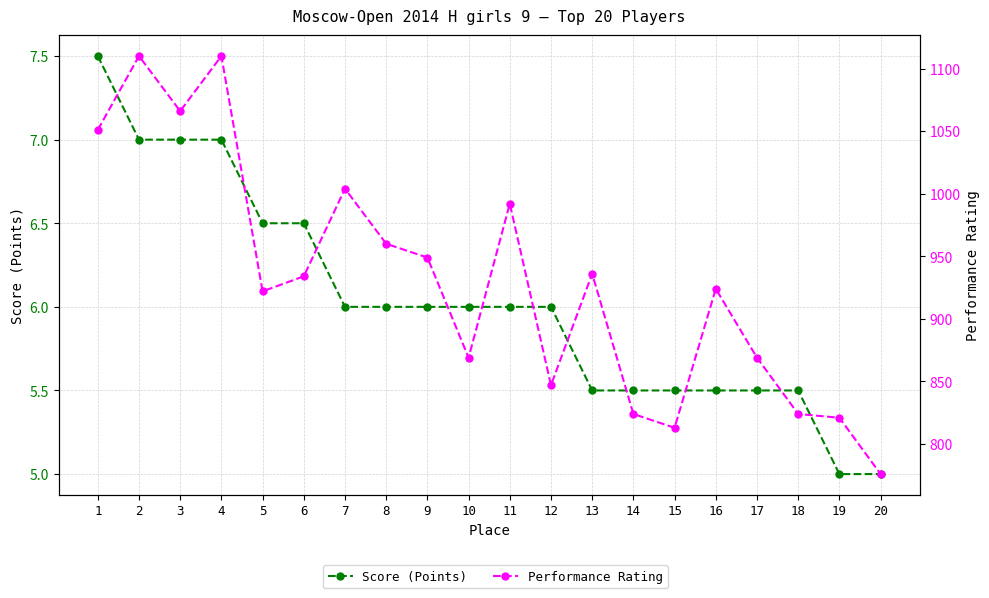

The Performance Rating series shows 1477.2 at 8. True or false?

False